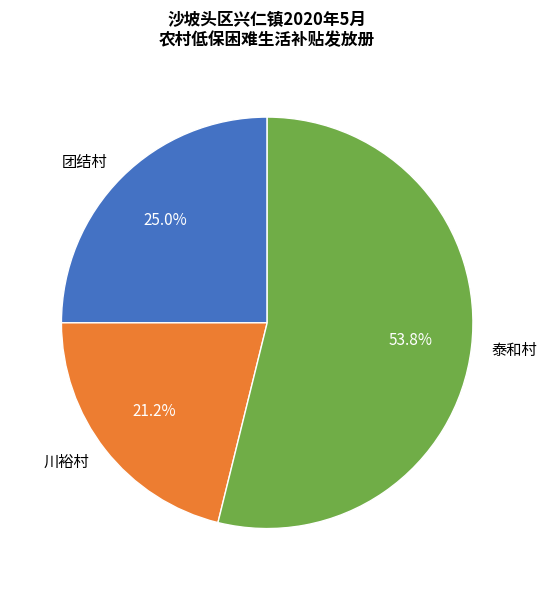

To the nearest percent, what percentage of the pie is 团结村?

25%